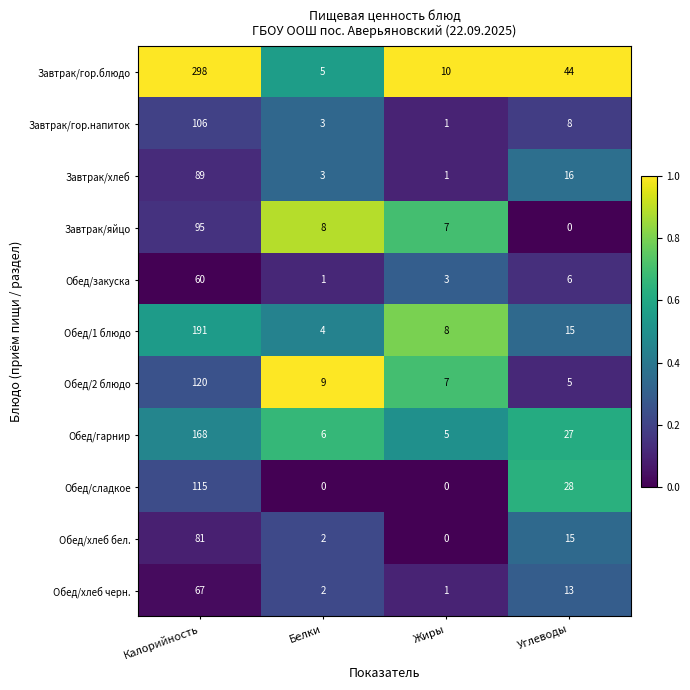

The value of Завтрак/гор.напиток at Углеводы is 11. True or false?

False